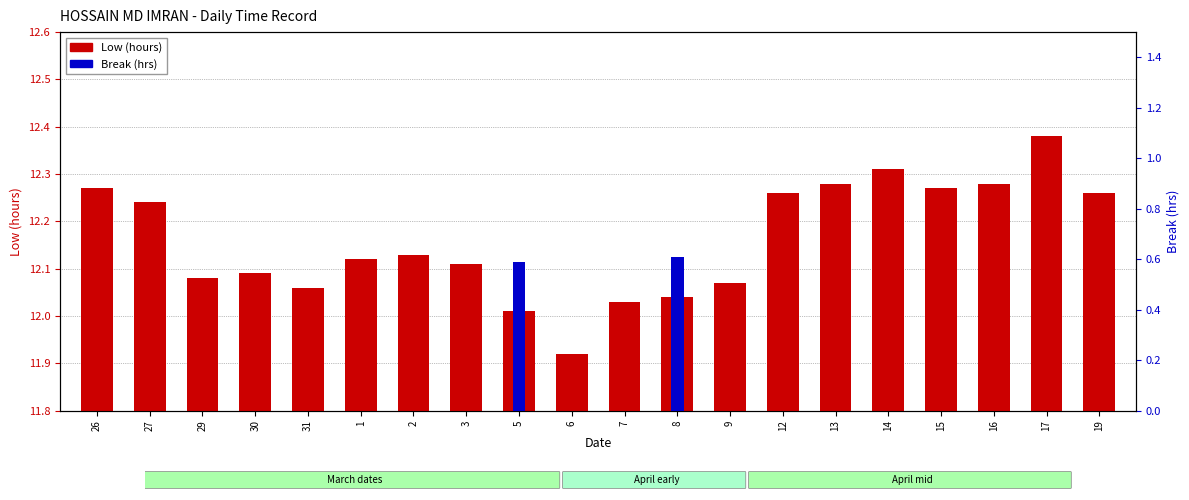

Is the value of Low (hours) at 29 greater than the value of Break (hrs) at 19?

Yes